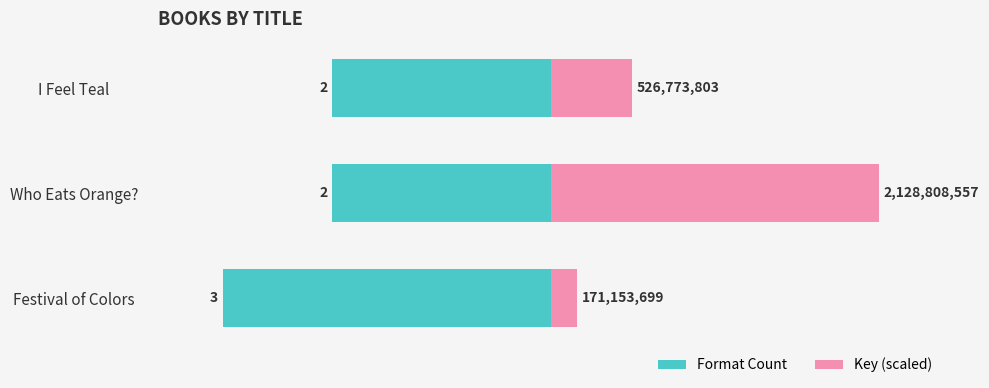

Does the chart contain stacked bars?

No